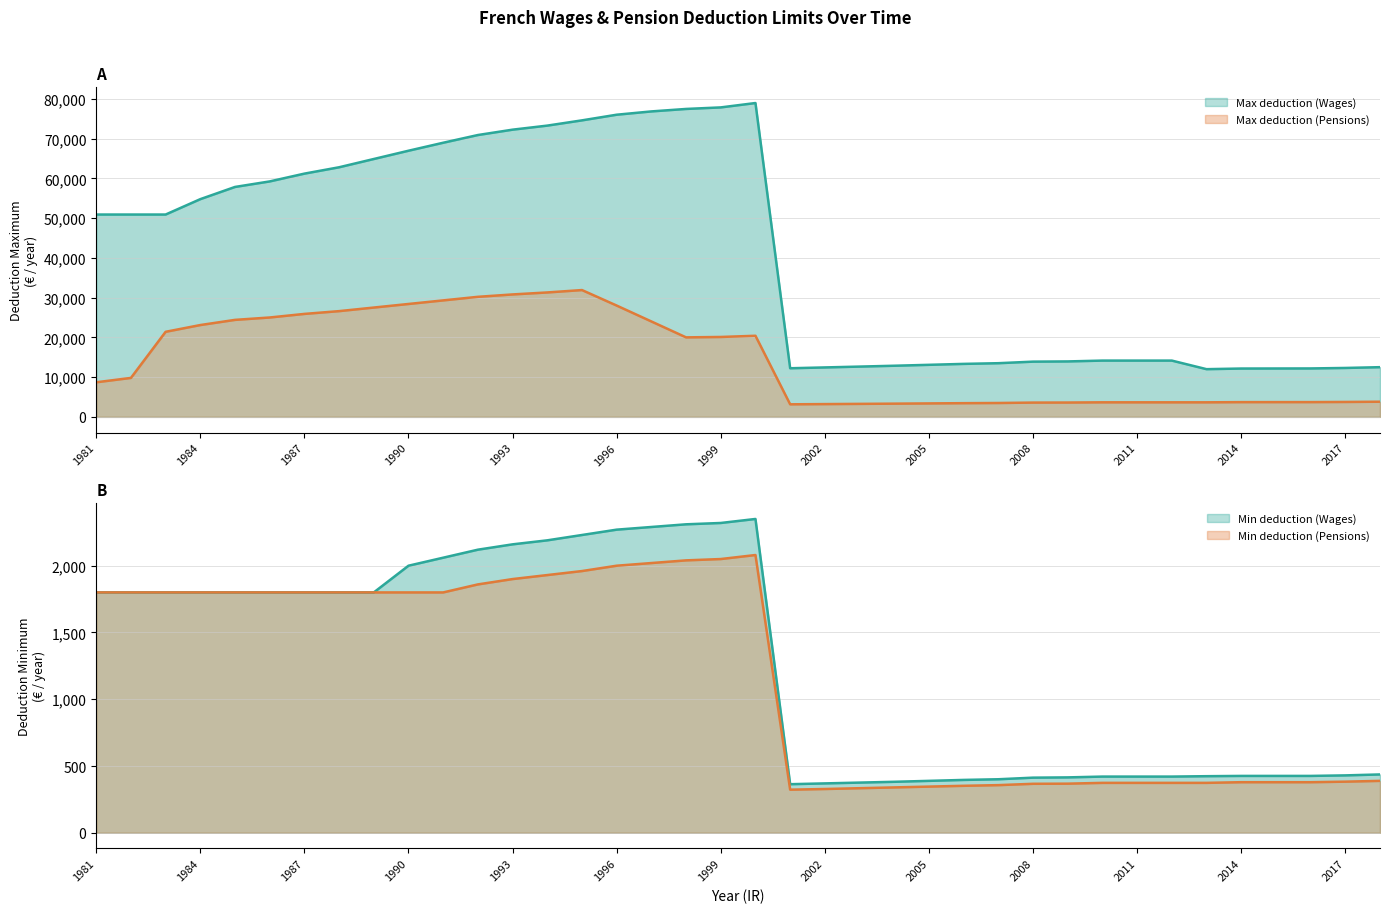

What is the value of the Max deduction (Pensions) point at the 11th from the left?

29300